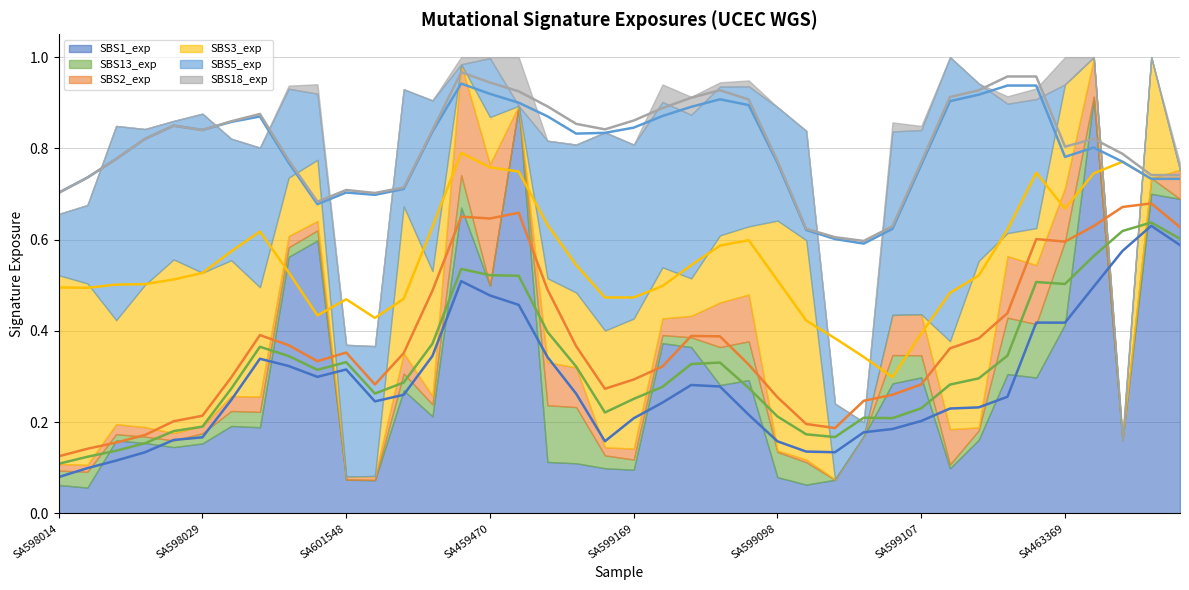

What is the difference between the second highest and minimum values in the SBS3_exp series?

0.5